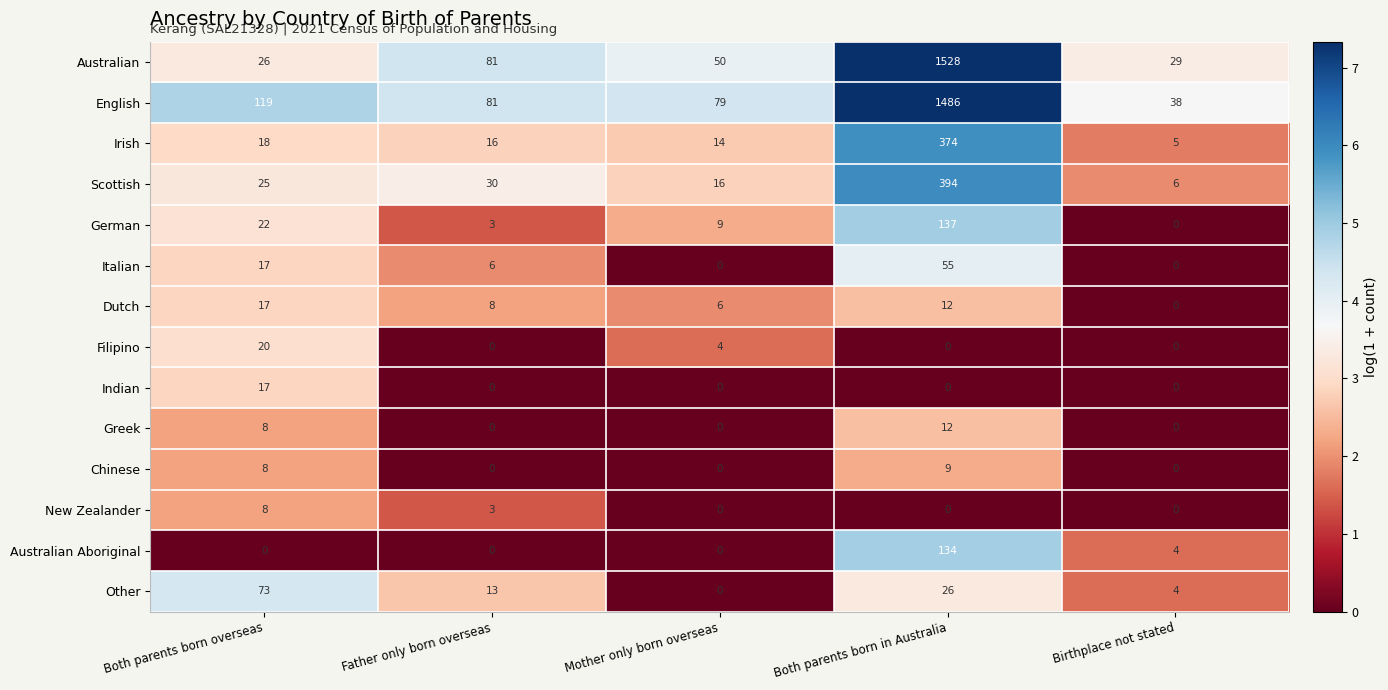

What is the total value across all series at Birthplace not stated?

86